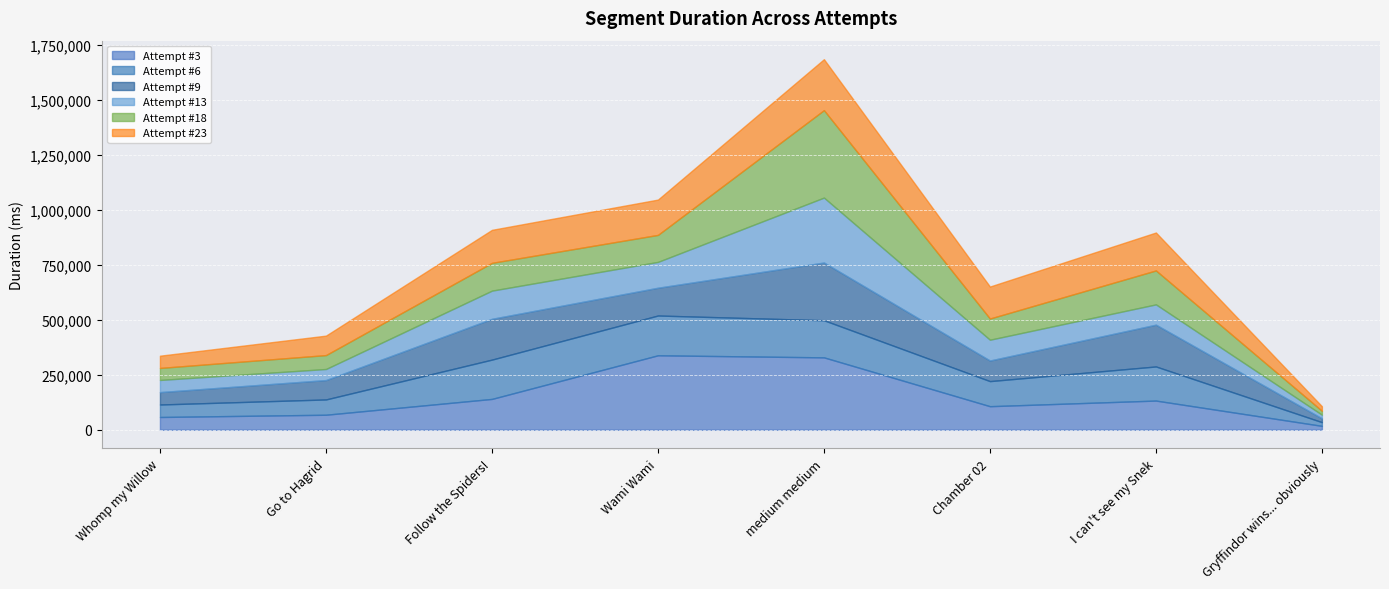

True or false: Attempt #18 has more than 2 points higher than both neighbors.

True